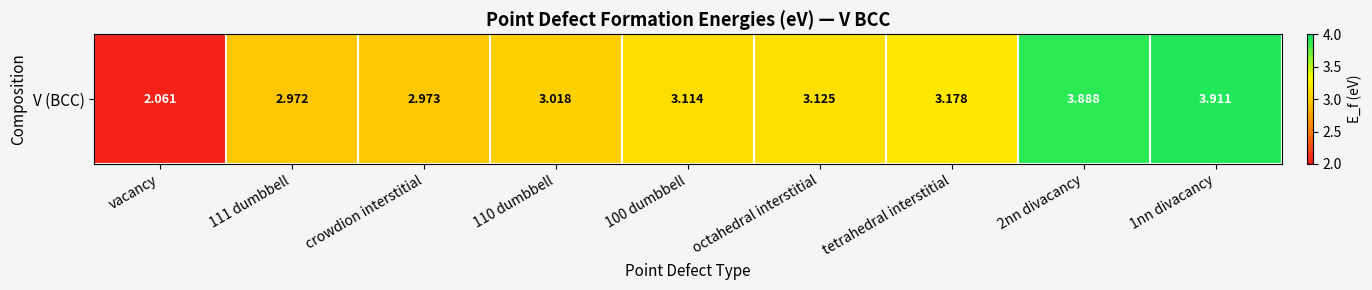

The chart shows a value of 2.9 at vacancy. True or false?

False